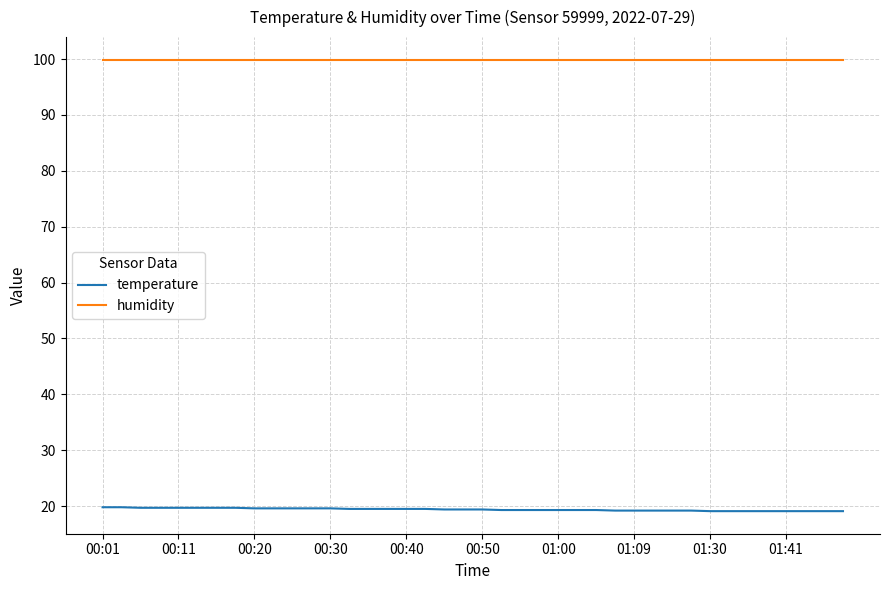

List the series in order of their overall mean, highest first.

humidity, temperature